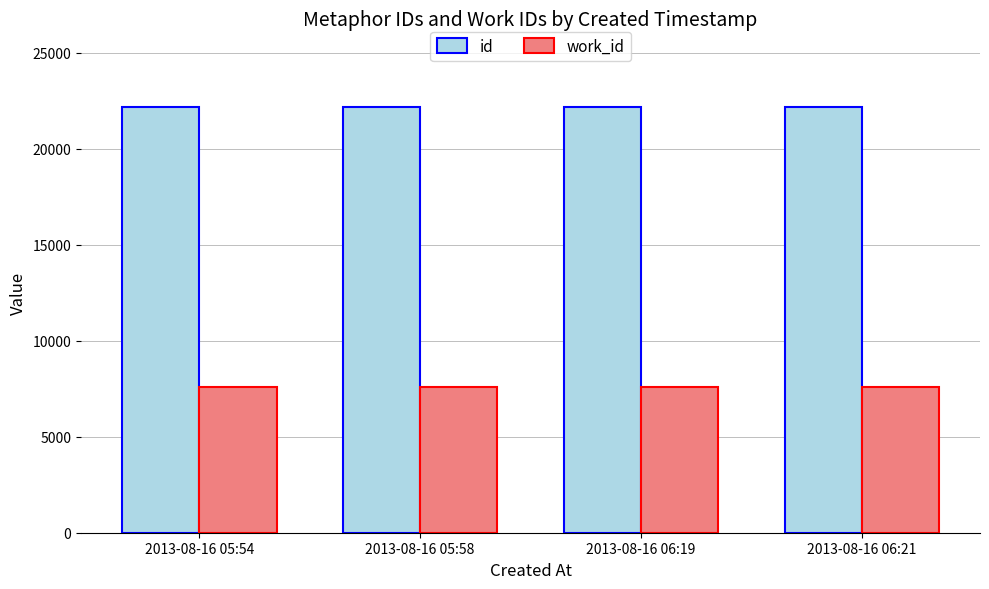

What is the total value across all series at 2013-08-16 06:21?

29788